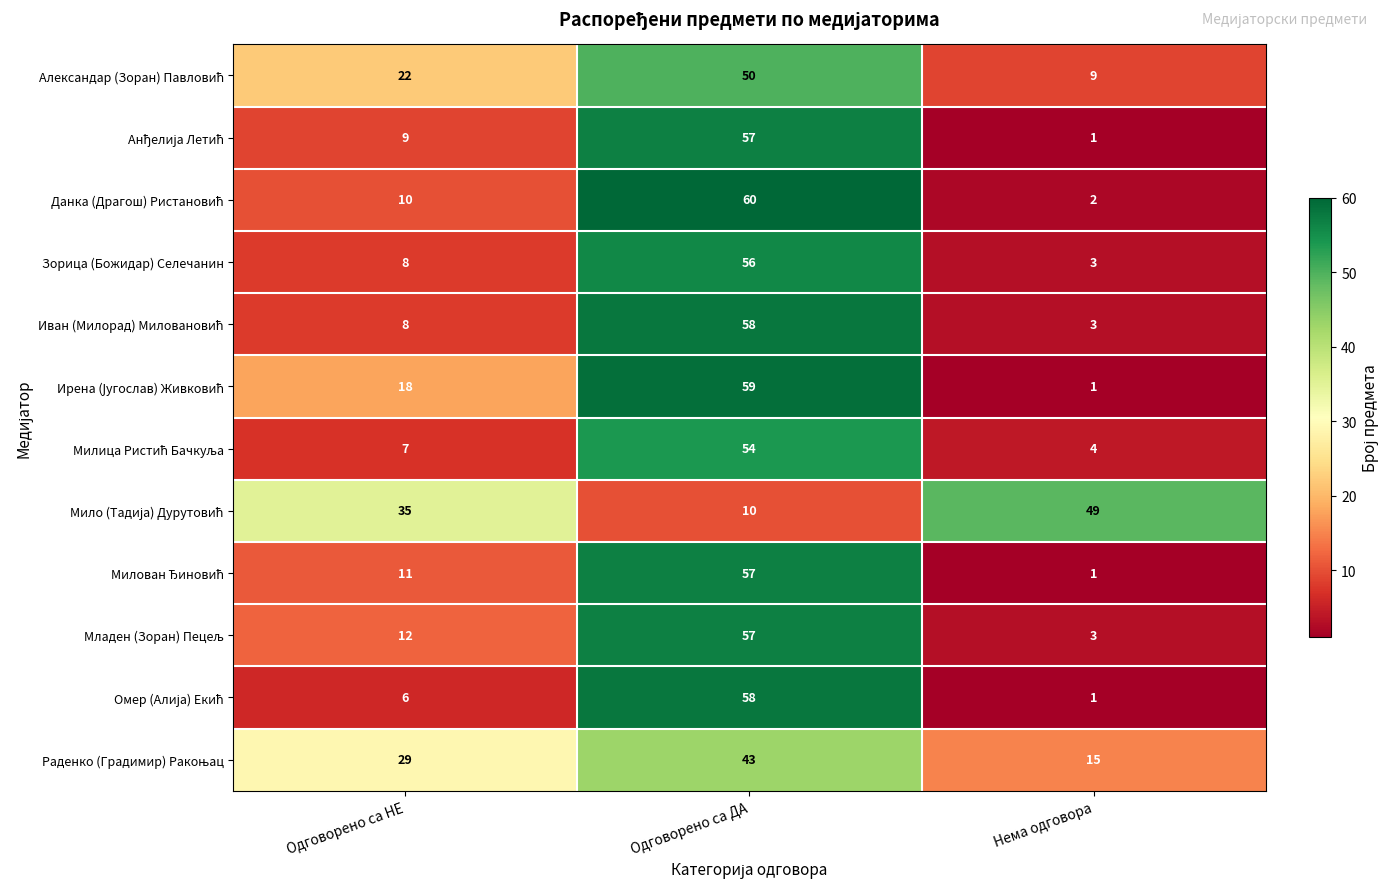

Is it true that Зорица (Божидар) Селечанин equals 77 at Одговорено са ДА?

False